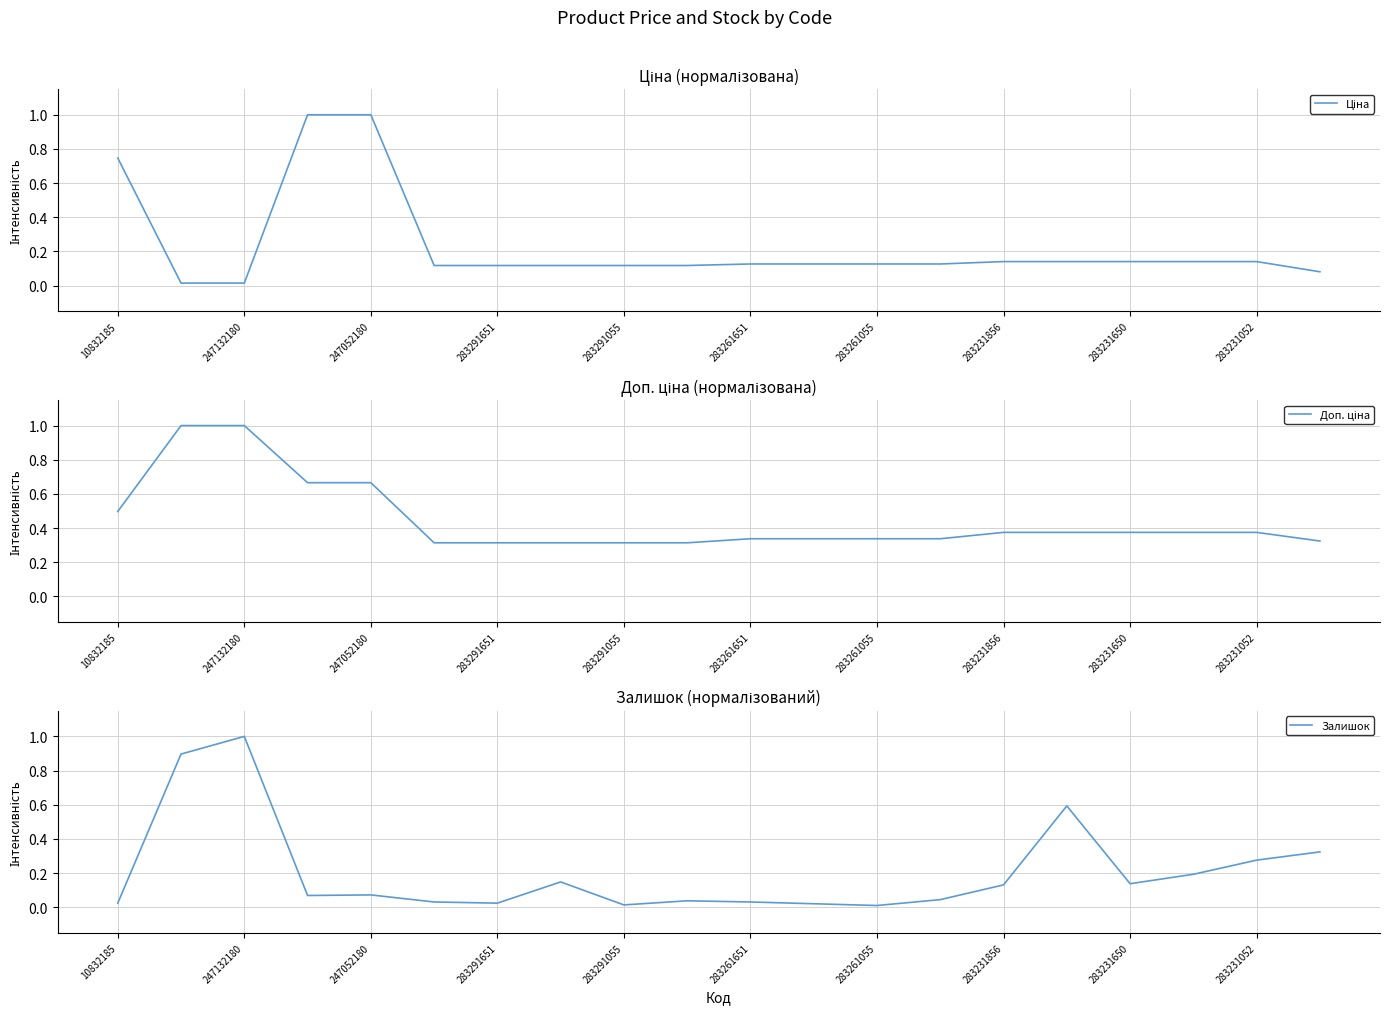

At which label is Ціна closest to 0?

247132180